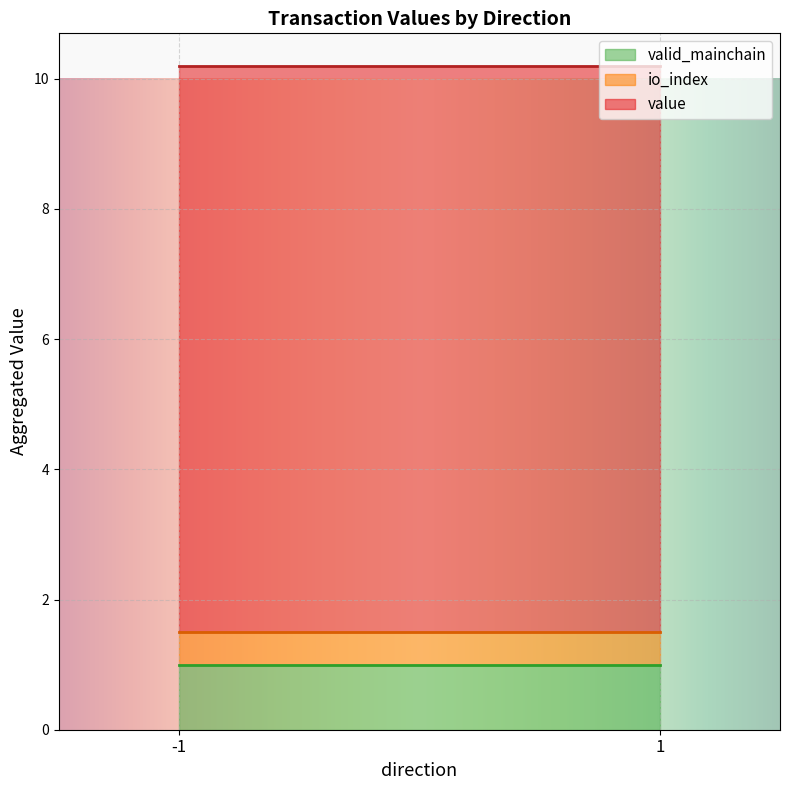

At which category does value reach its first local valley?

1